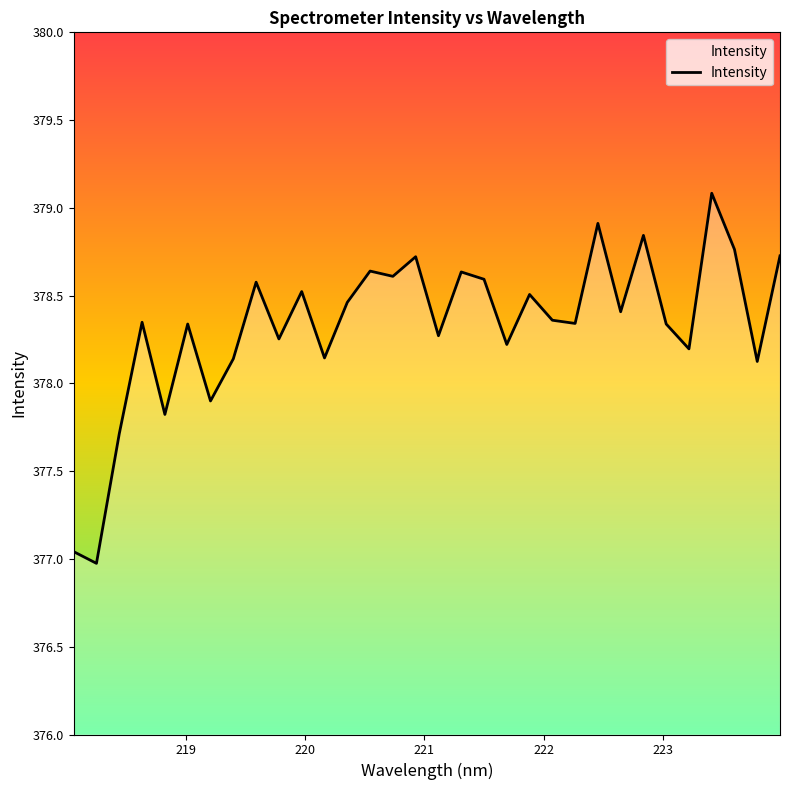

What is the maximum value shown in the chart?

379.1